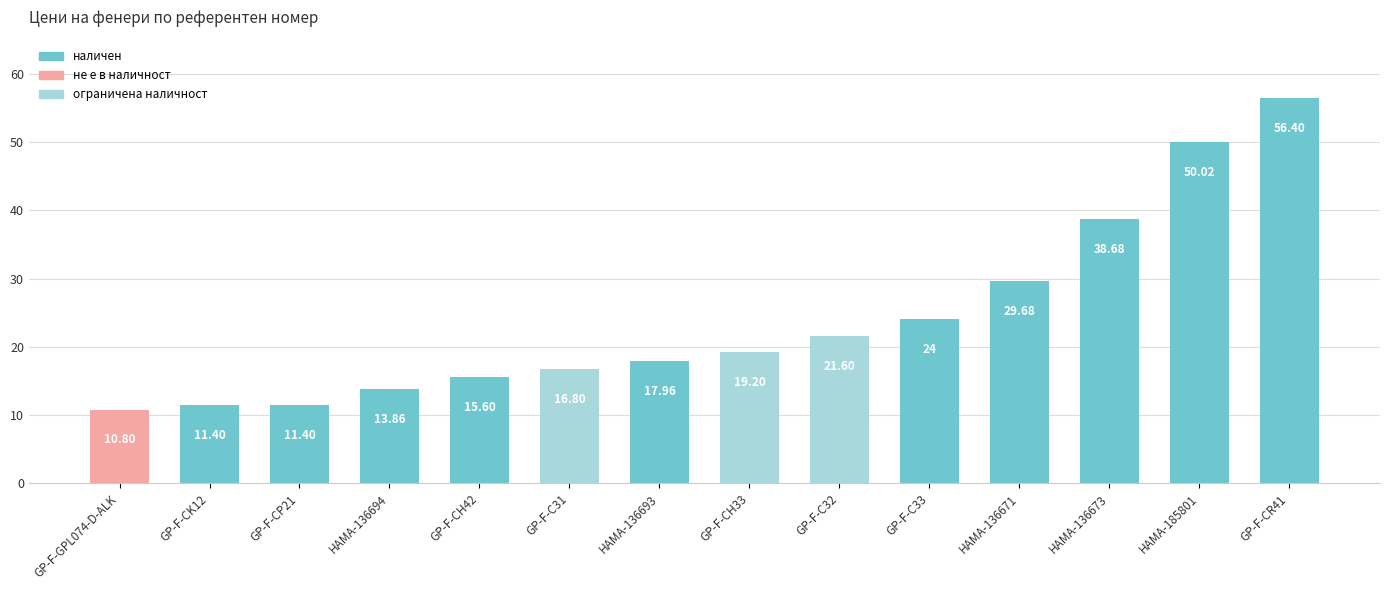

What is the maximum value shown in the chart?

56.4